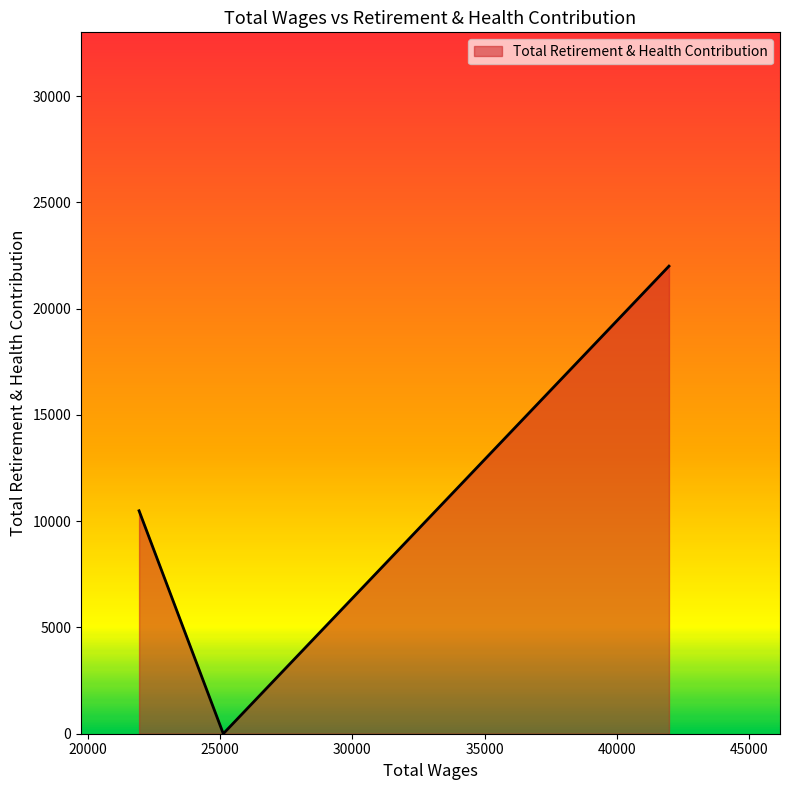

What is the greatest value displayed?

22002